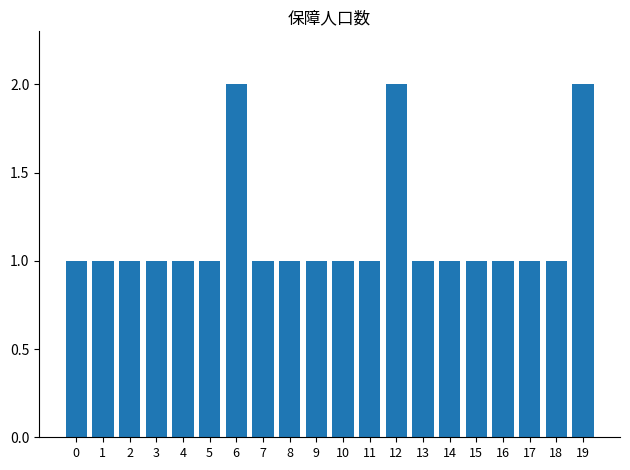

Approximately how many times larger is the value at 16 compared to 8?

1.0